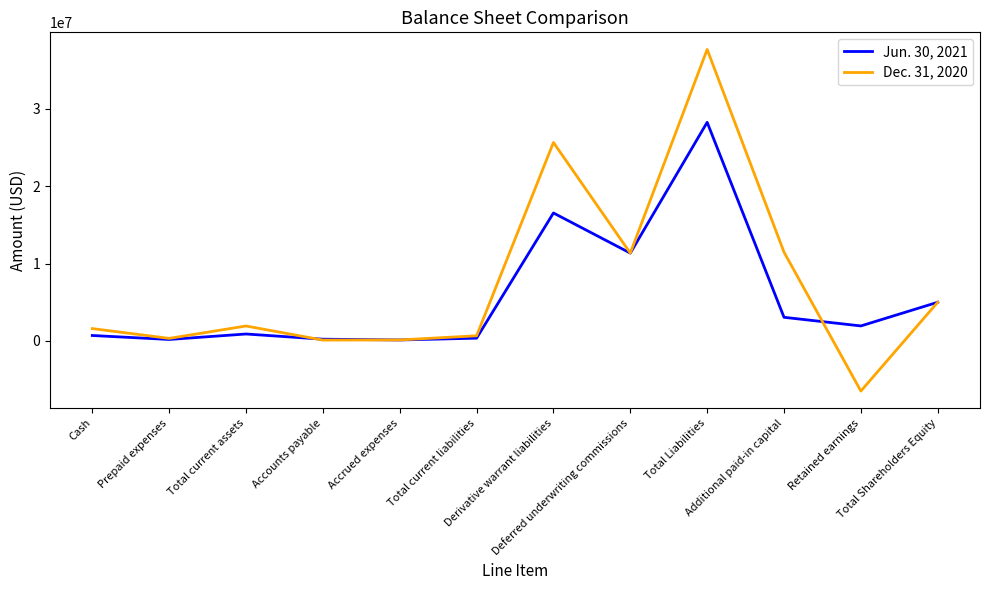

Count the number of data series in this chart.

2